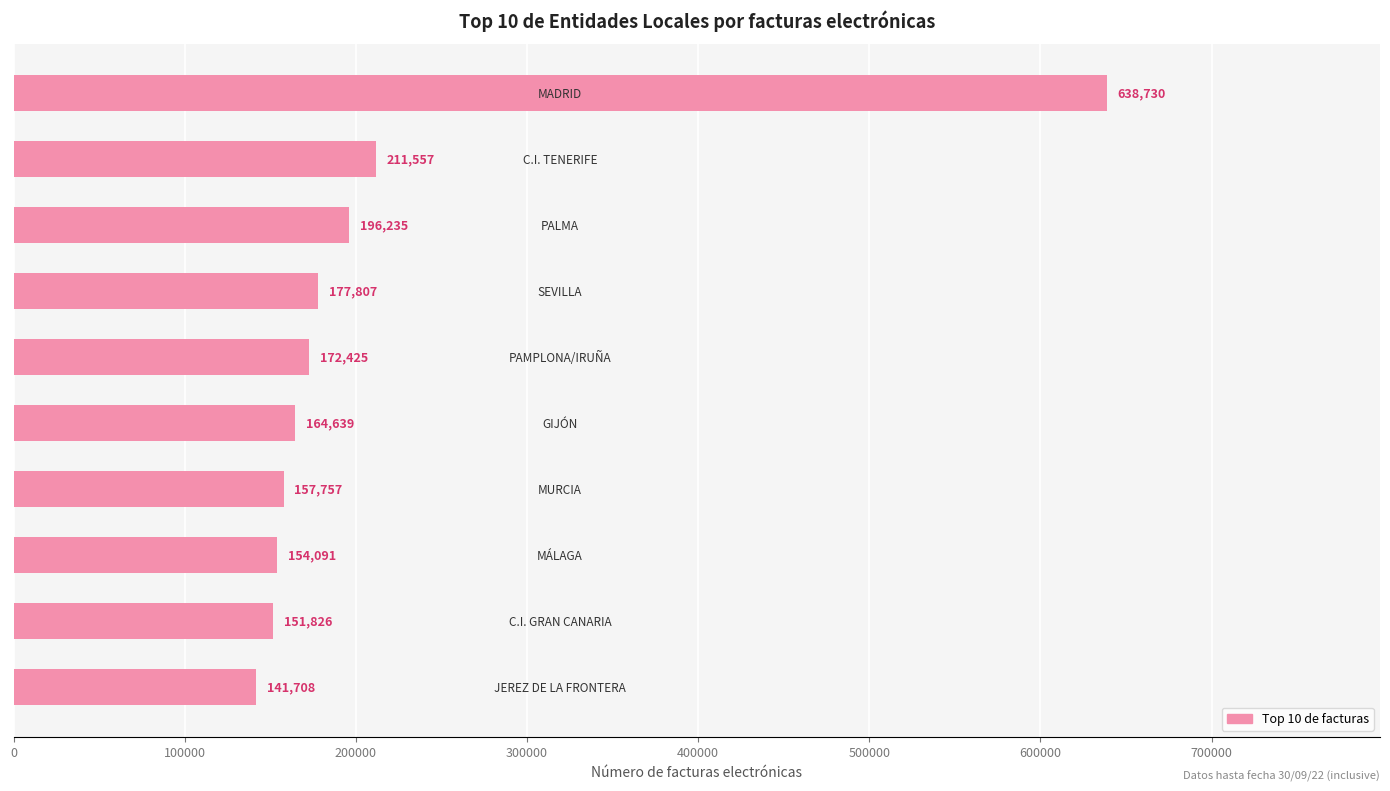

What is the value of the 5th bar from the top?

172425